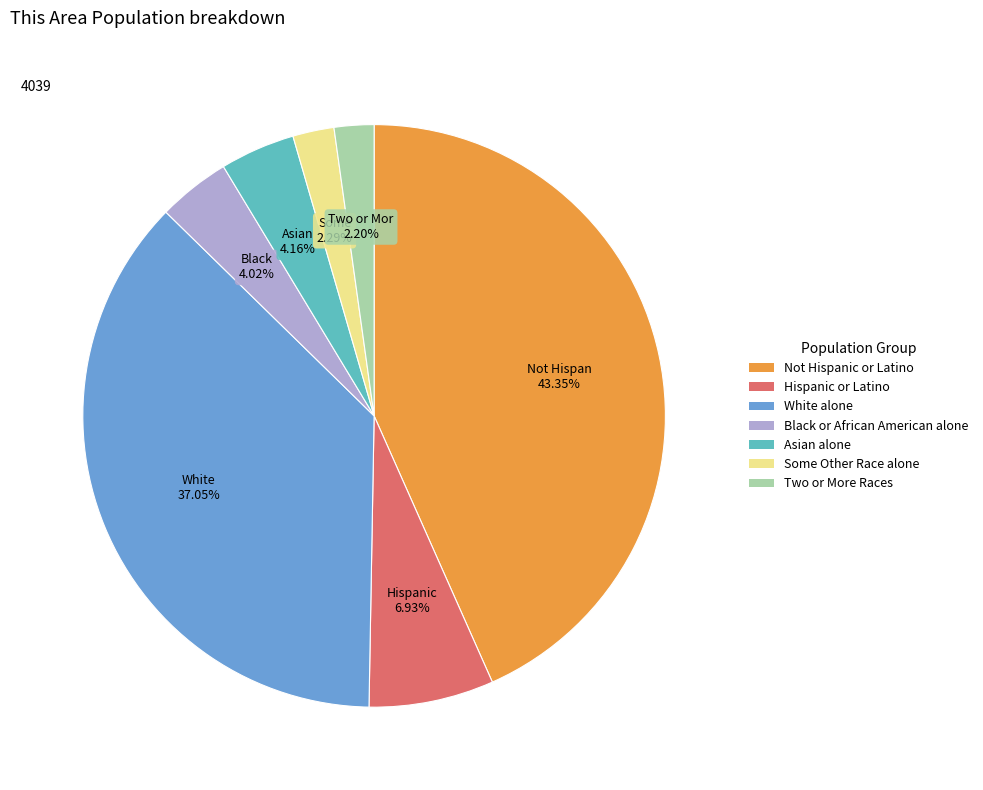

Does Some Other Race alone account for over 50% of the chart?

No